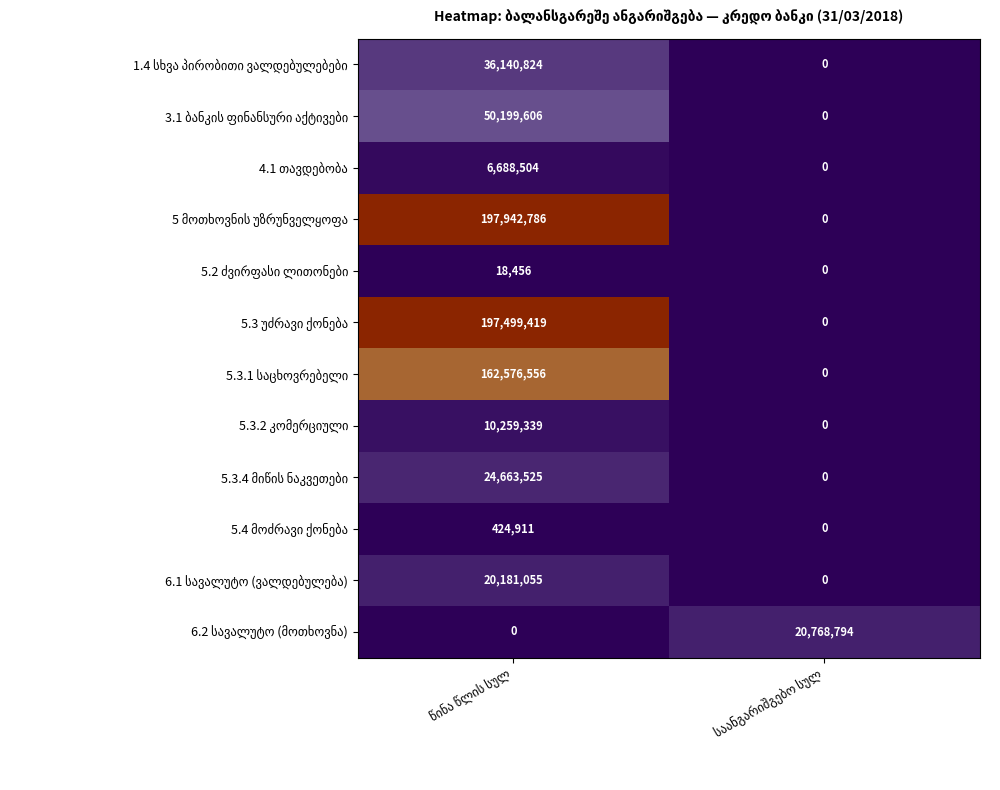

How many data points does each series have?

2